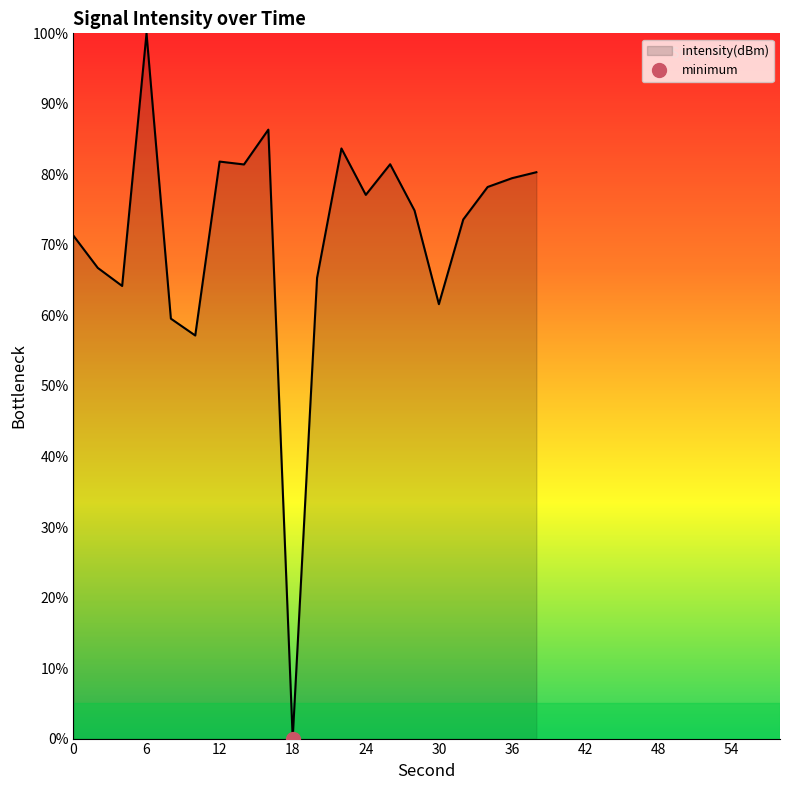

Reading left to right, what are all the values shown in this chart?

0=71.3	2=66.7	4=64.2	6=100.0	8=59.5	10=57.2	12=81.8	14=81.4	16=86.3	18=0.0	20=65.3	22=83.7	24=77.1	26=81.4	28=74.9	30=61.6	32=73.6	34=78.2	36=79.5	38=80.3